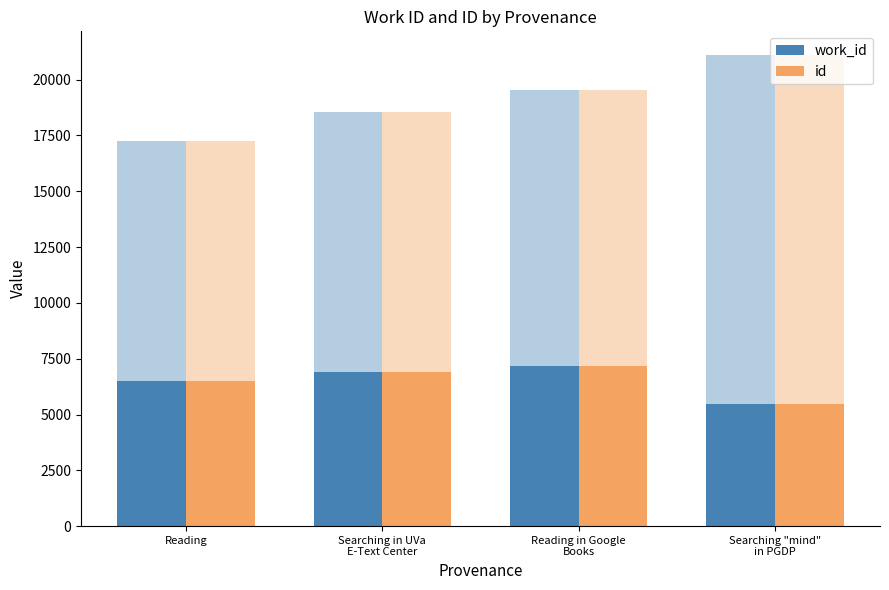

Which series has the widest spread of values?

work_id